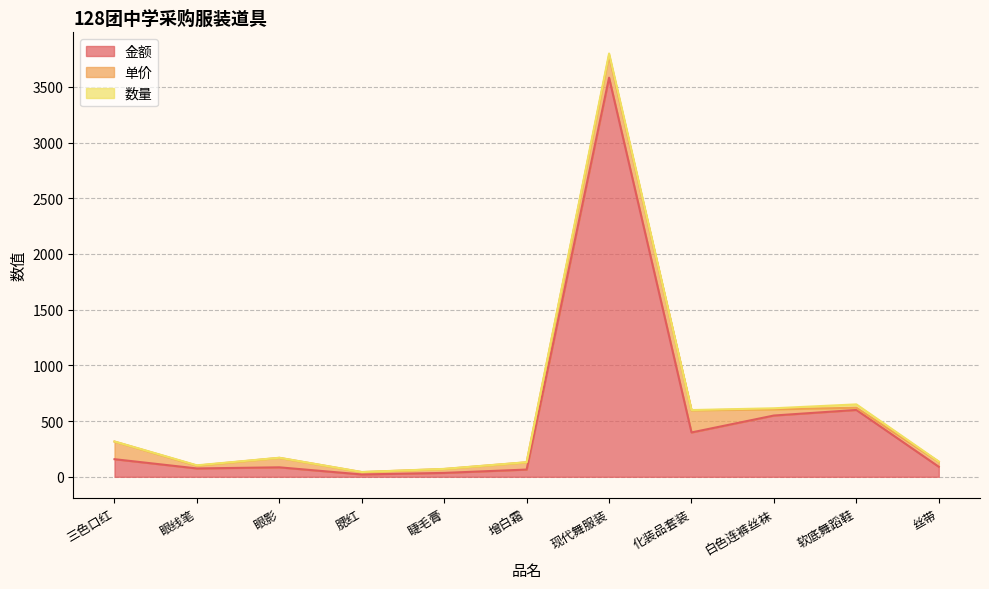

Does the chart display data point markers on the line(s)?

No